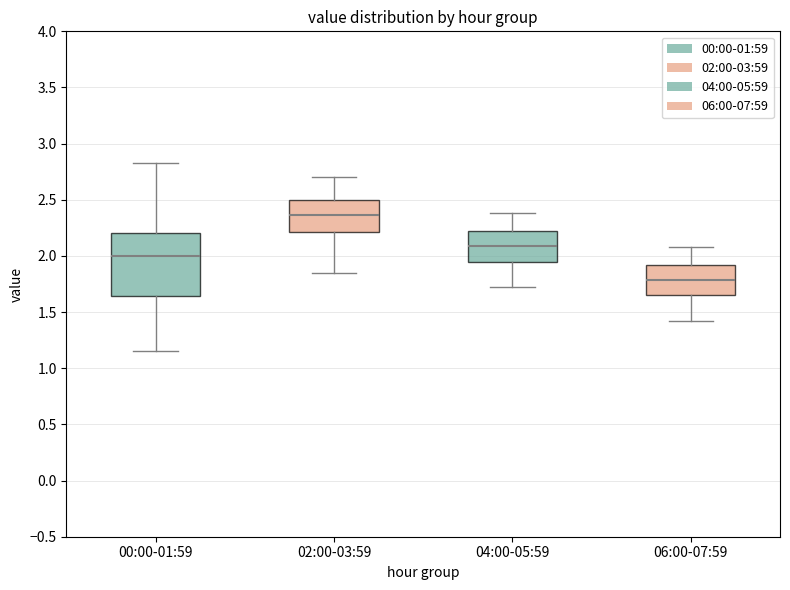

Where does the upper whisker of the box for 06:00-07:59 end on the y-axis? The values are not printed on the chart, so give them approximately, as read against the axis.

2.10